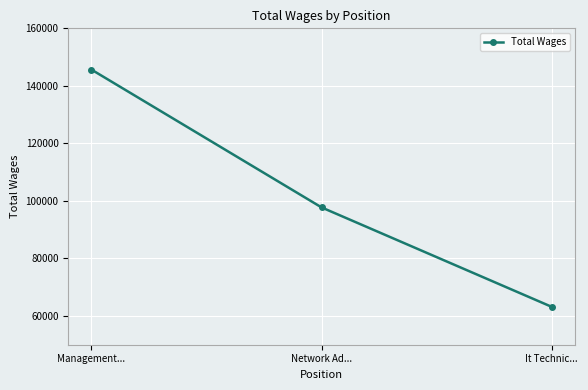

Reading left to right, extract all data points from this chart.

145678	97739	63158